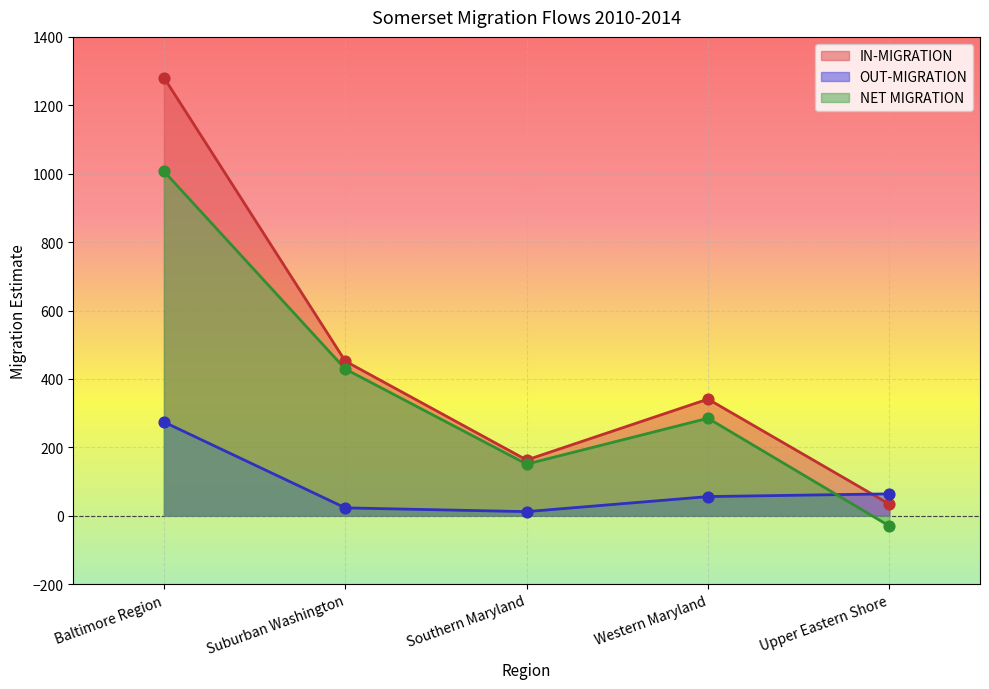

What are all the series names shown in the legend?

IN-MIGRATION, OUT-MIGRATION, NET MIGRATION